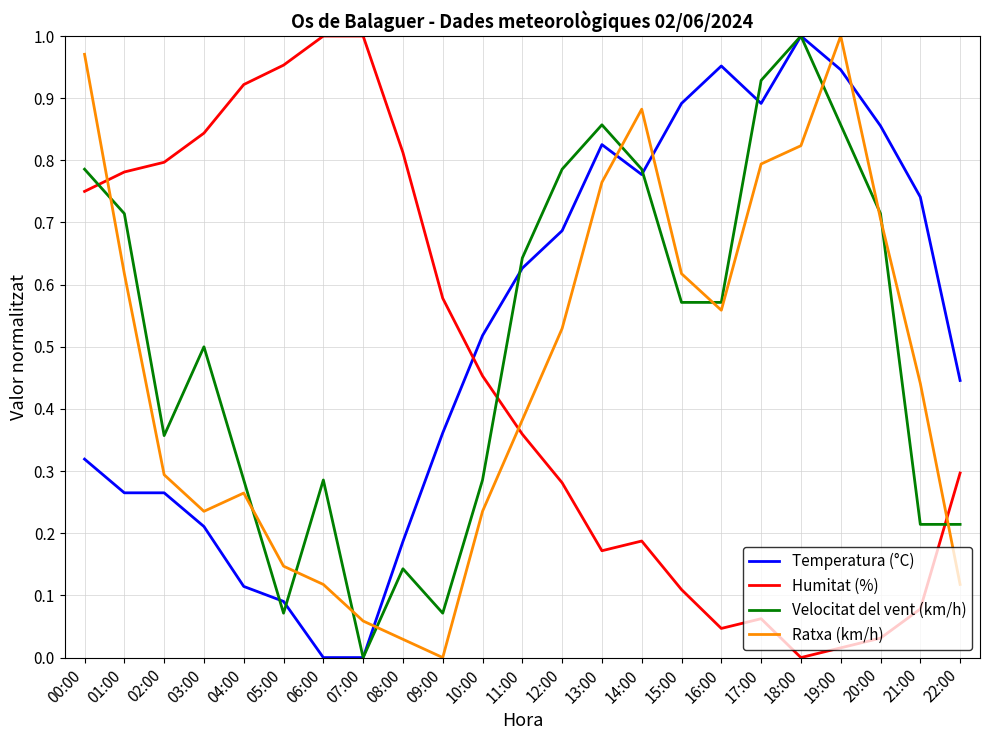

Does the chart have visible grid lines?

Yes